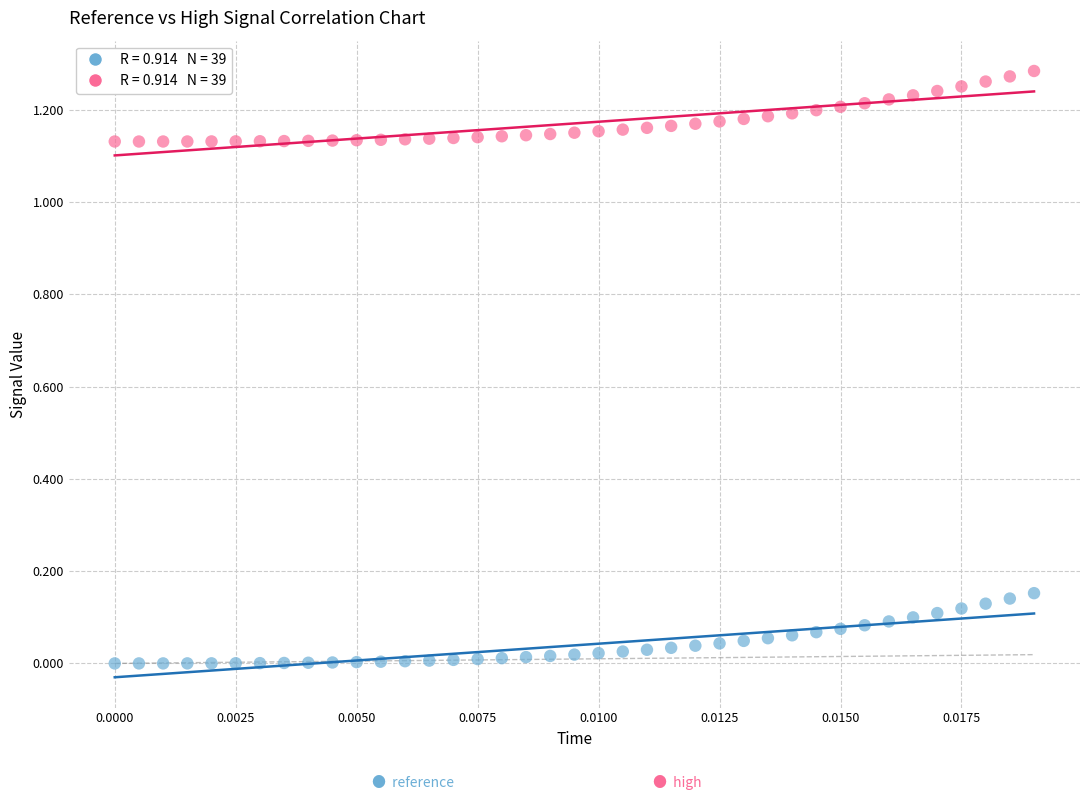

How many points are shown in the scatter plot?

78